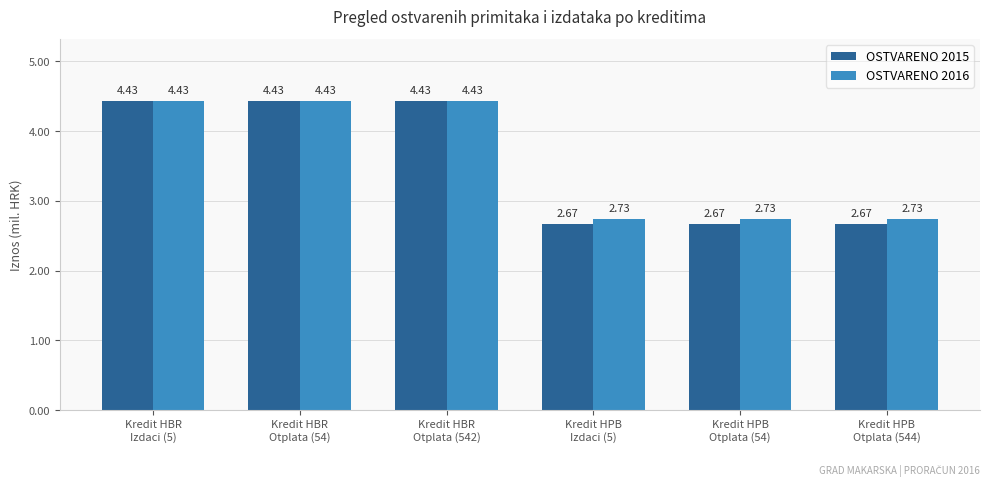

At how many categories does at least one series exceed 4?

3